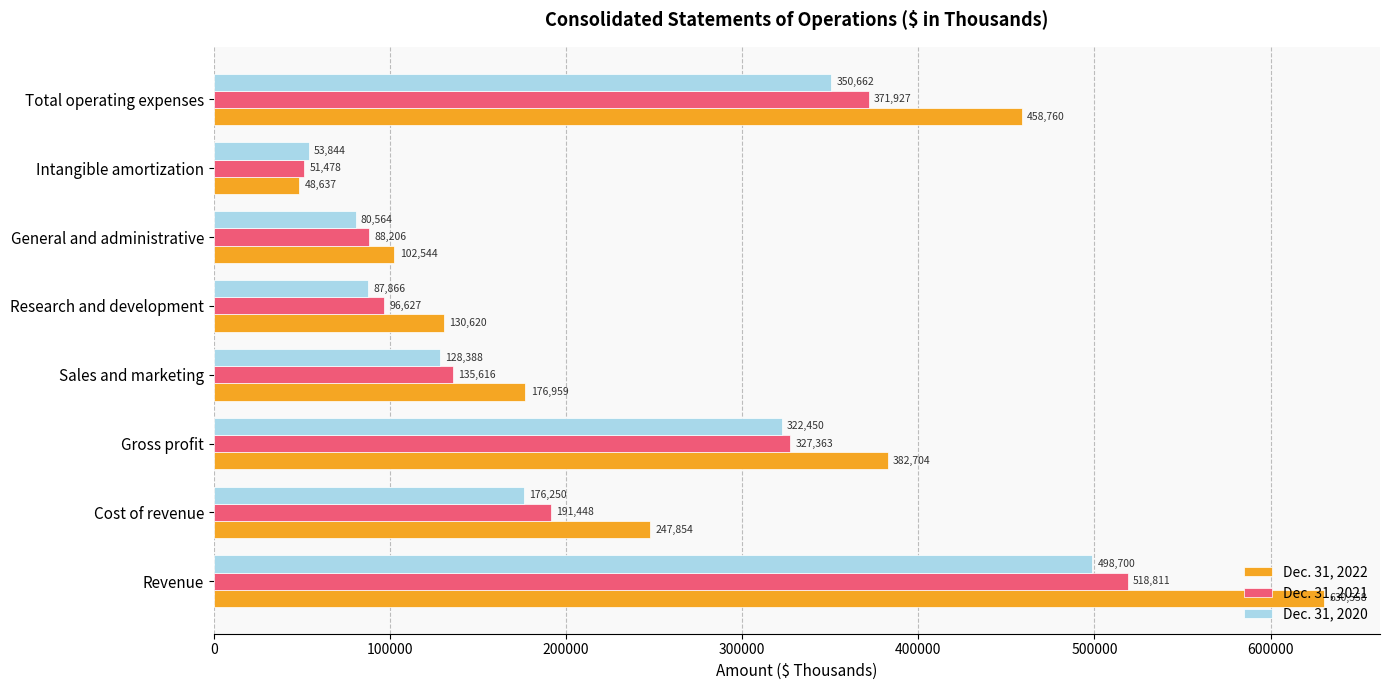

What is the sum of all Dec. 31, 2022 values?

2178636